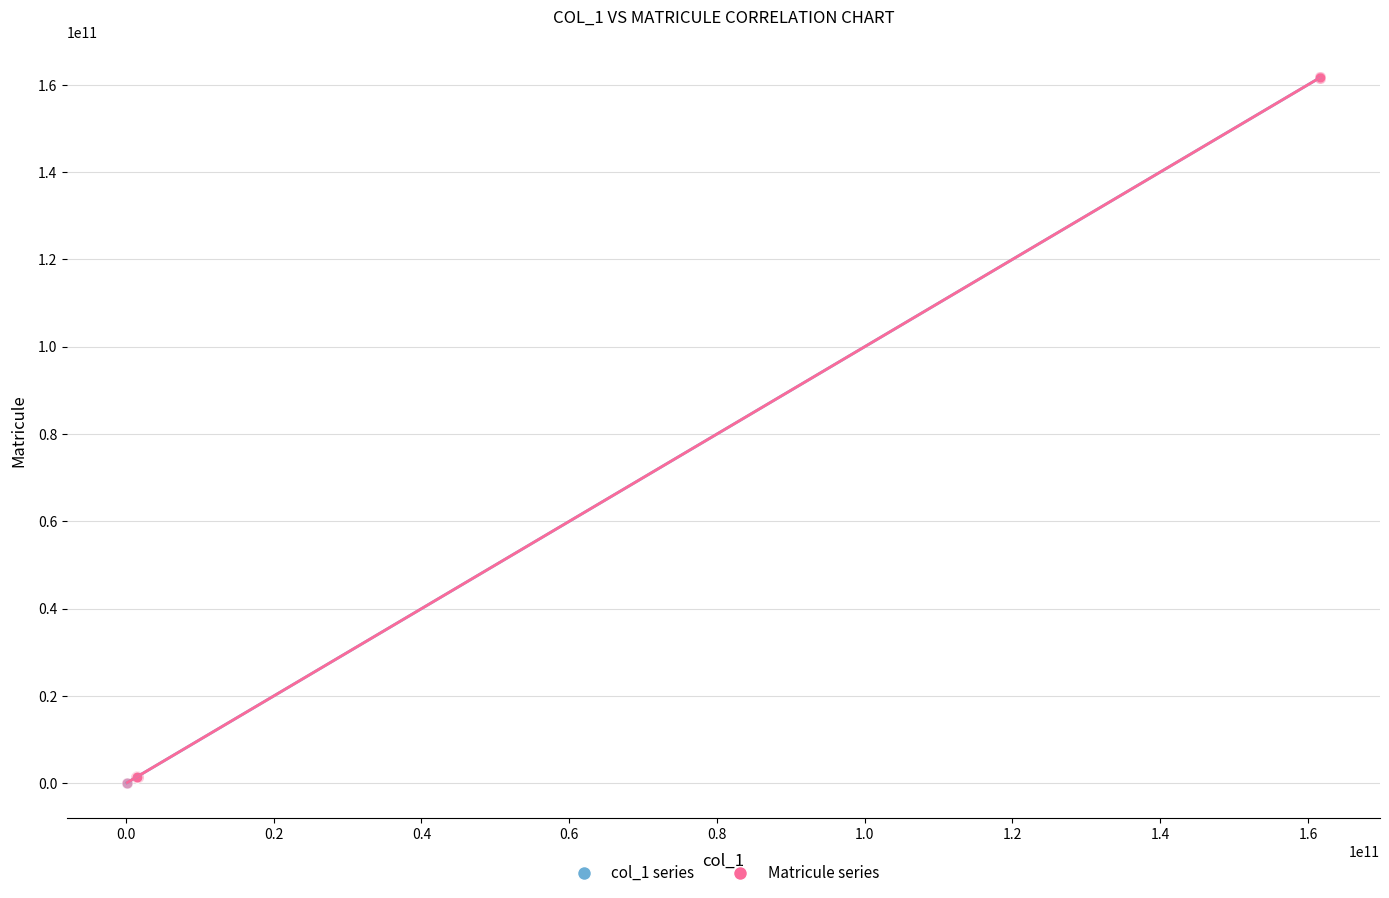

Which series has the widest spread of Y values?

Matricule series